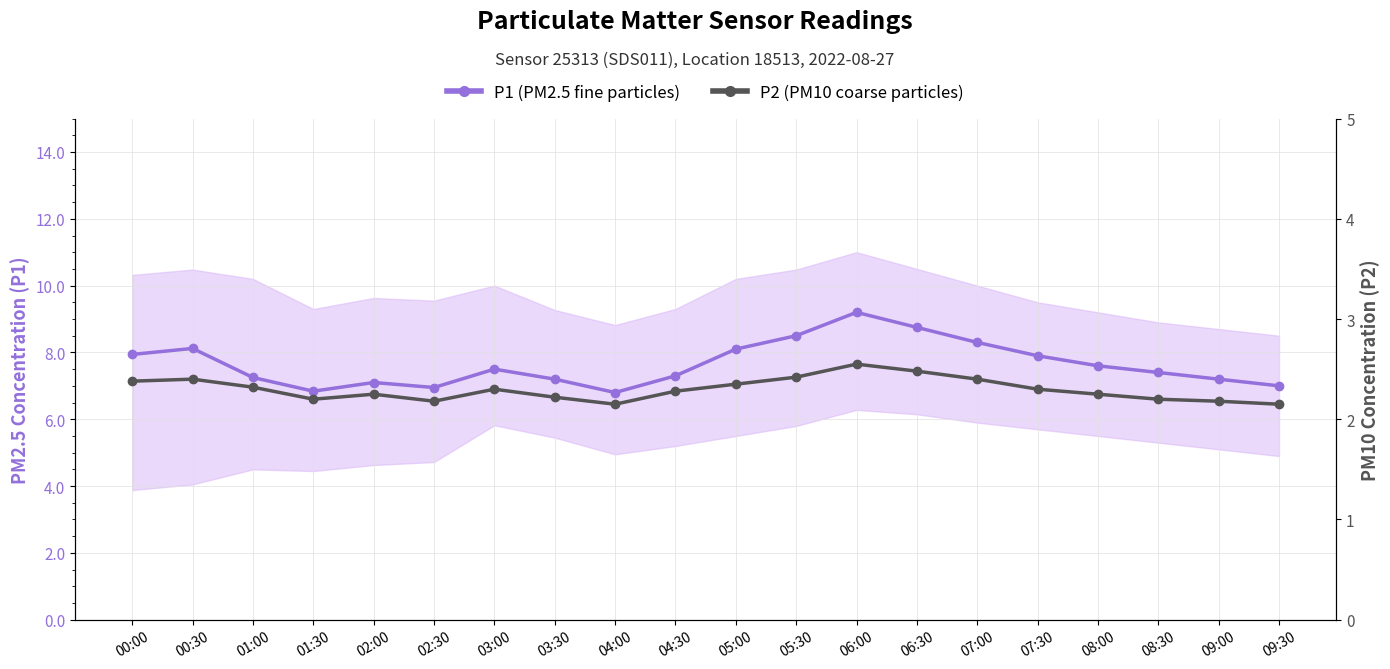

Does the chart display data point markers on the line(s)?

Yes